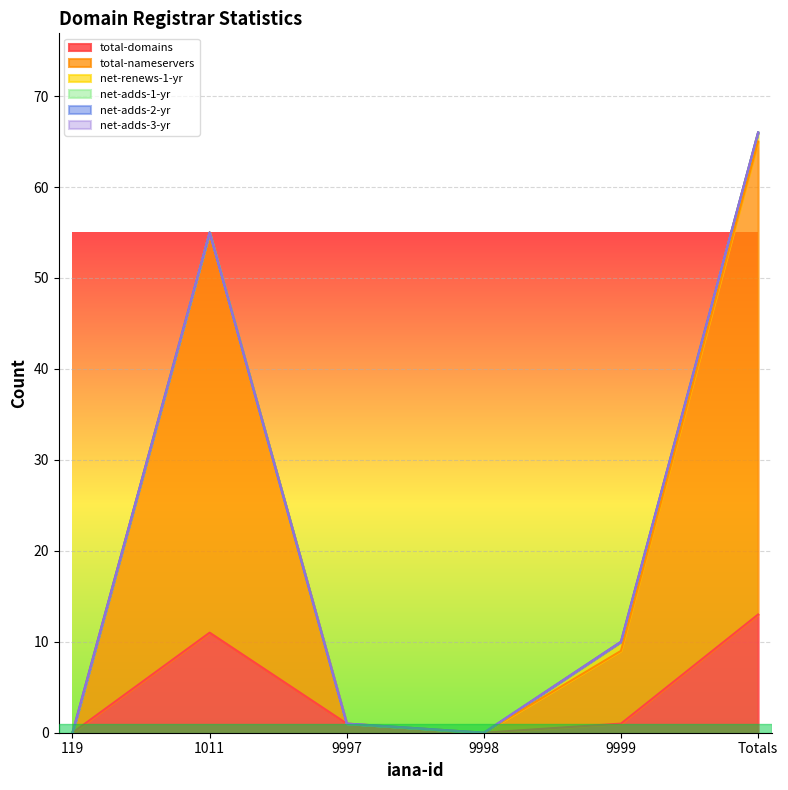

Reading left to right, list all the values displayed in this chart.

total-domains: 119=0	1011=11	9997=1	9998=0	9999=1	Totals=13
total-nameservers: 119=0	1011=44	9997=0	9998=0	9999=8	Totals=52
net-renews-1-yr: 119=0	1011=0	9997=0	9998=0	9999=1	Totals=1
net-adds-1-yr: 119=0	1011=0	9997=0	9998=0	9999=0	Totals=0
net-adds-2-yr: 119=0	1011=0	9997=0	9998=0	9999=0	Totals=0
net-adds-3-yr: 119=0	1011=0	9997=0	9998=0	9999=0	Totals=0